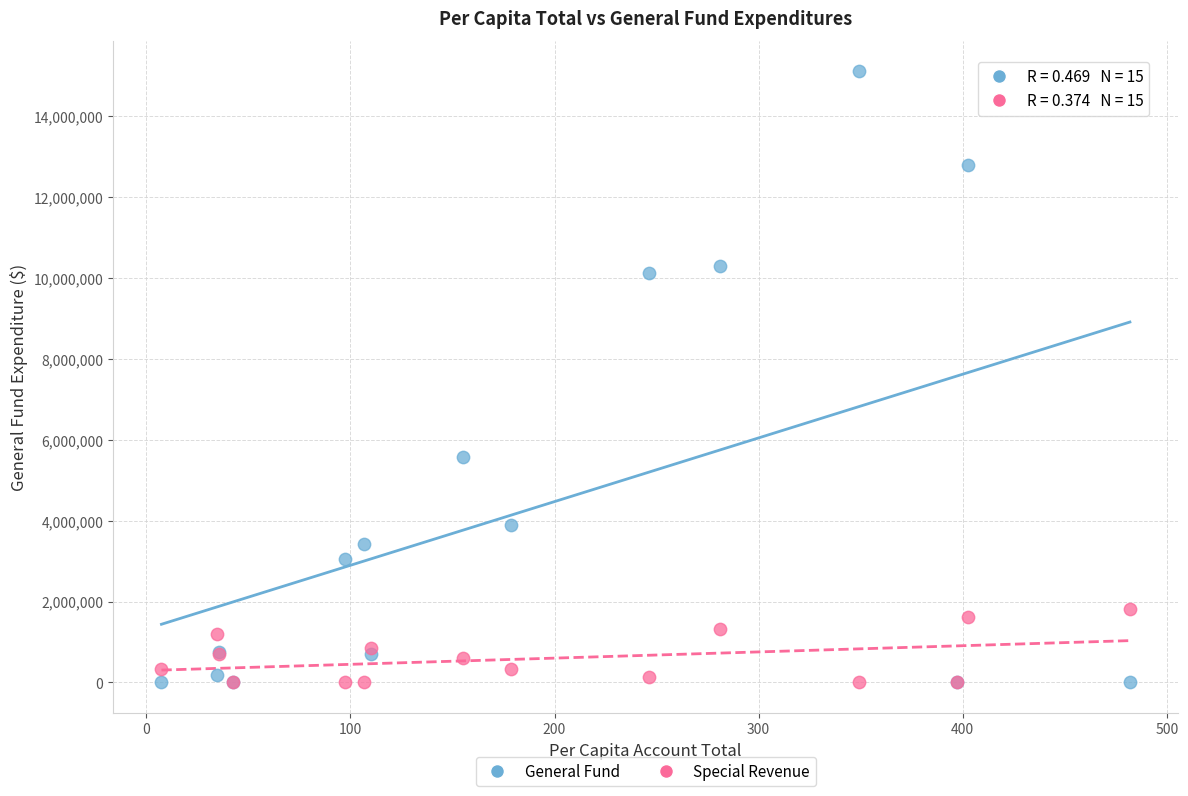

Which series has the largest Y range (max minus min)?

General Fund